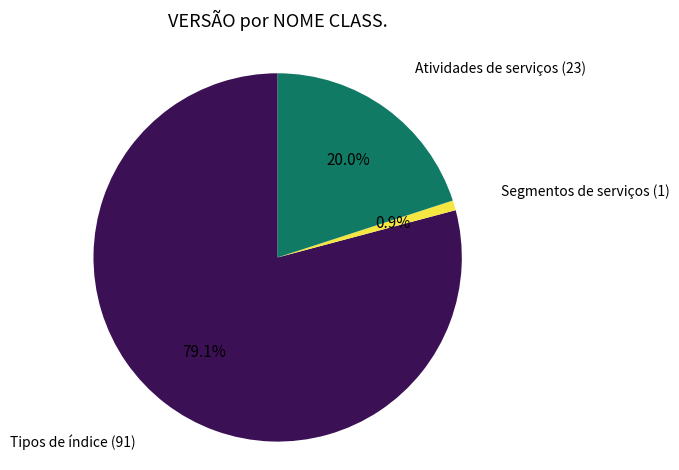

How many segments does this pie chart have?

3